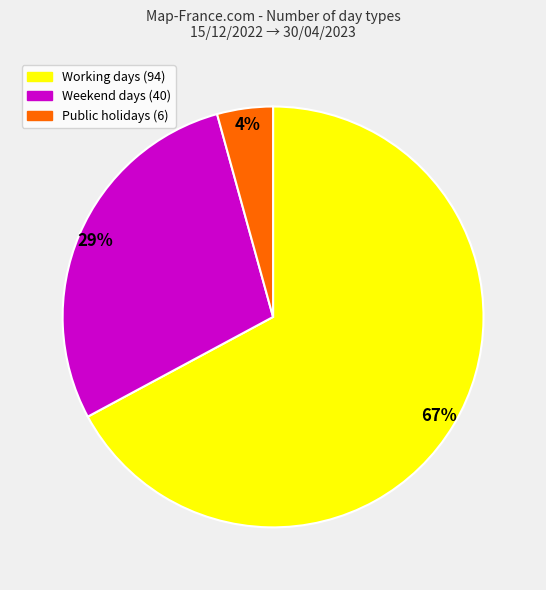

Count the number of slices in the pie.

3